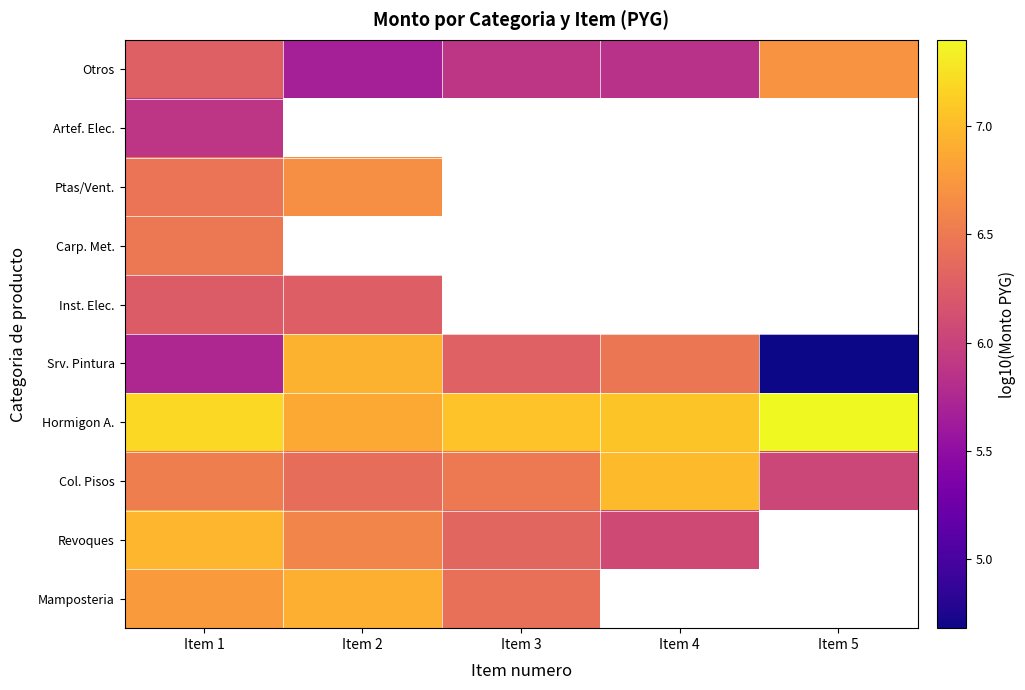

What is the spread (max minus min) of values at Item 3?

1.2